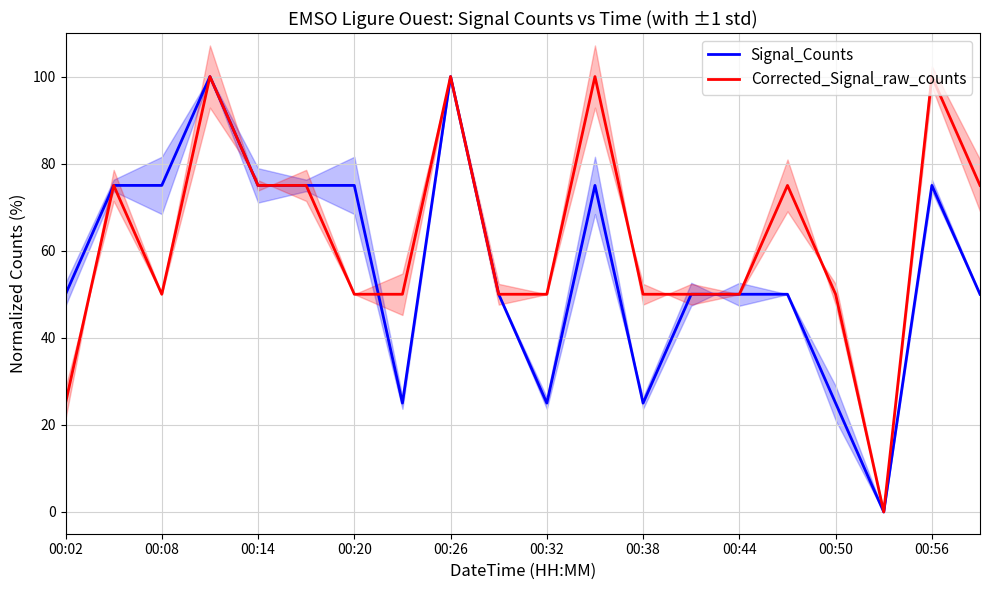

True or false: Corrected_Signal_raw_counts has a value of 50 at 00:50.

True